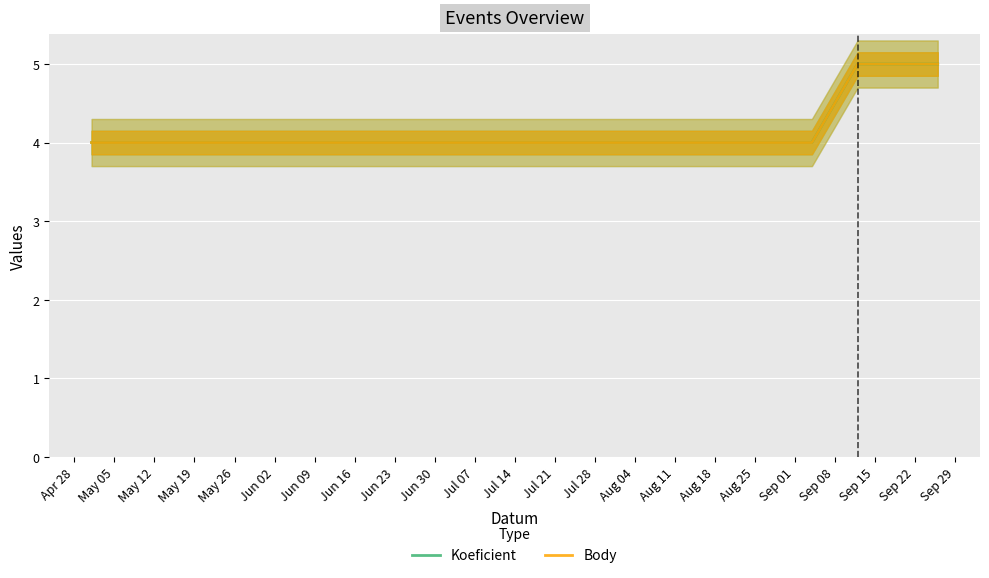

True or false: Koeficient and Body intersect in this chart.

False